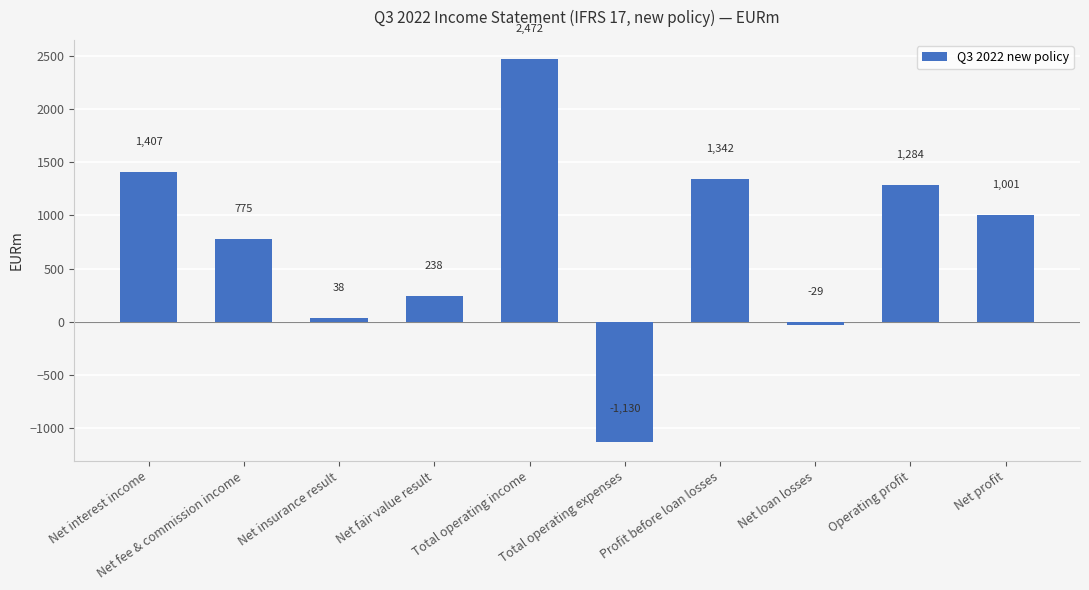

Reading left to right, transcribe all the data shown in this chart.

1407	775	38	238	2472	-1130	1342	-29	1284	1001